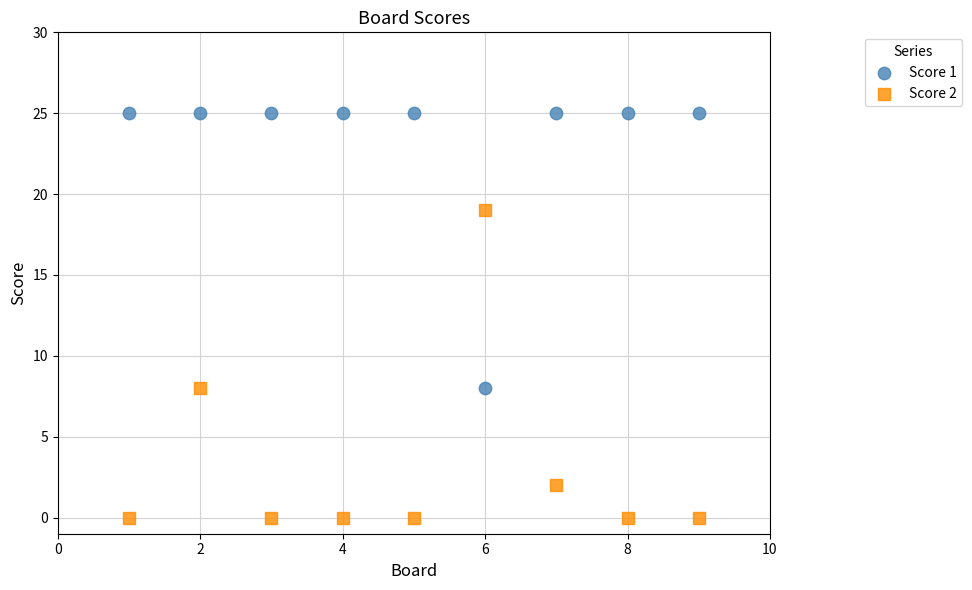

Which series contains the highest Y value?

Score 1